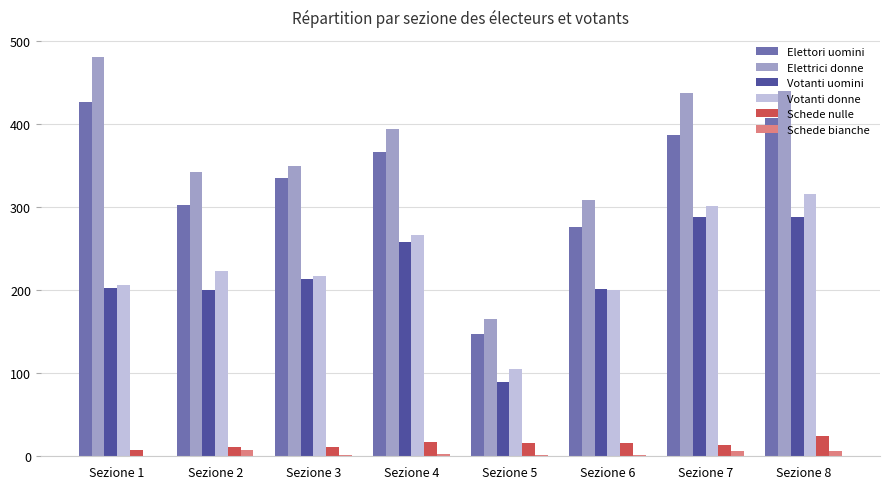

How many distinct data groups are displayed?

6